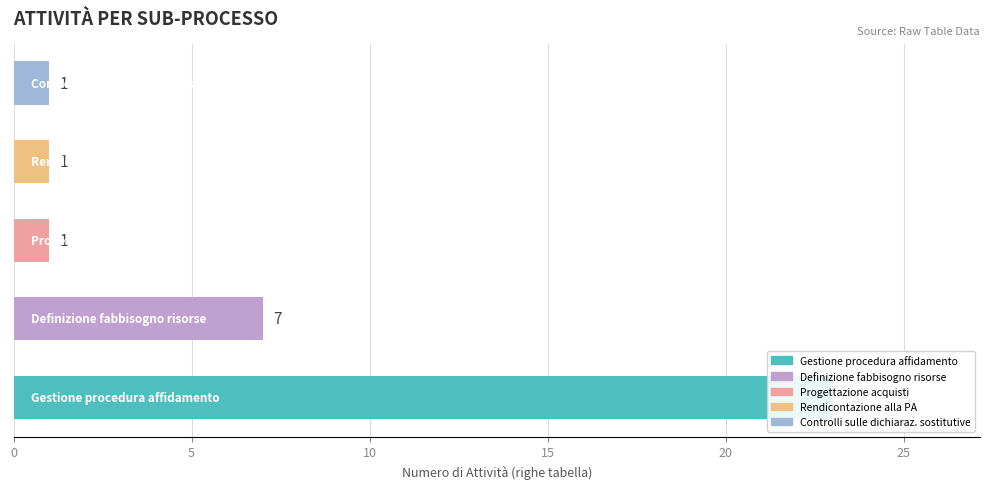

The value at Selezione fornitore is 21. True or false?

False